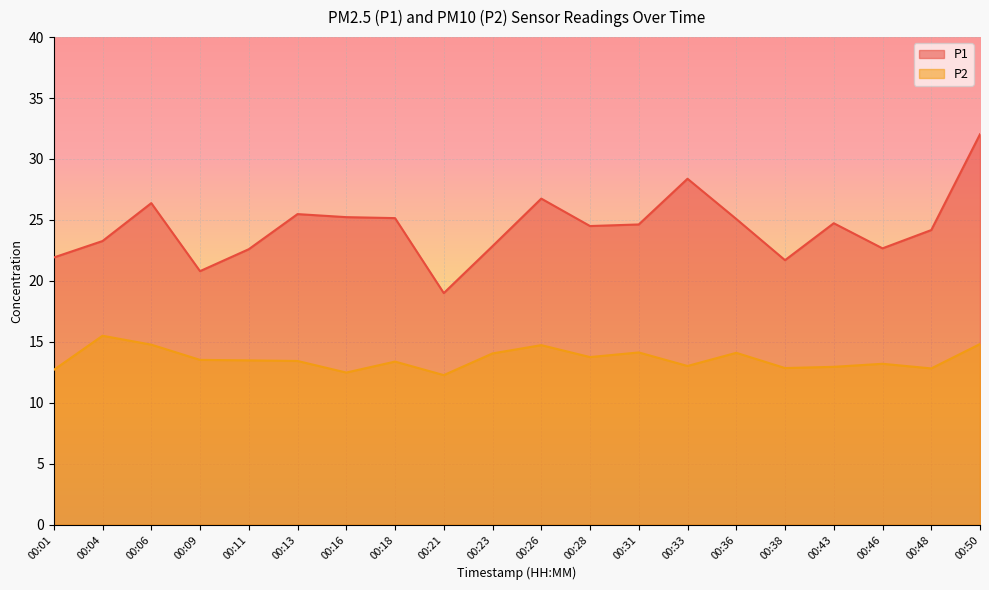

At which label does P1 reach its peak?

00:50